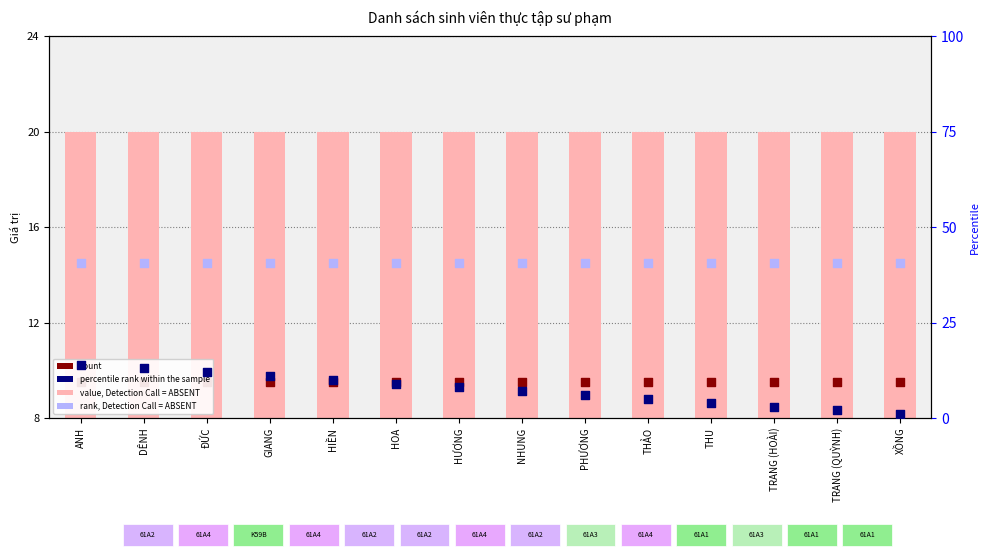

At which category is the sum across all series the highest?

ANH